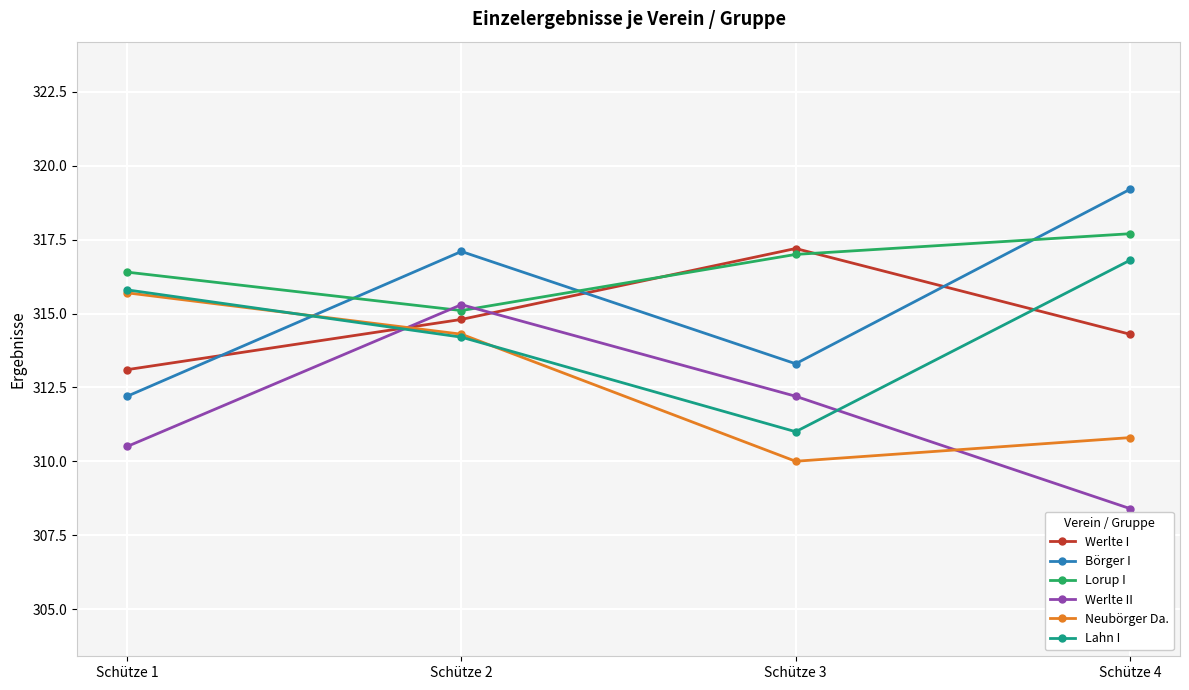

Rank the categories by Neubörger Da. value from lowest to highest.

Schütze 3, Schütze 4, Schütze 2, Schütze 1